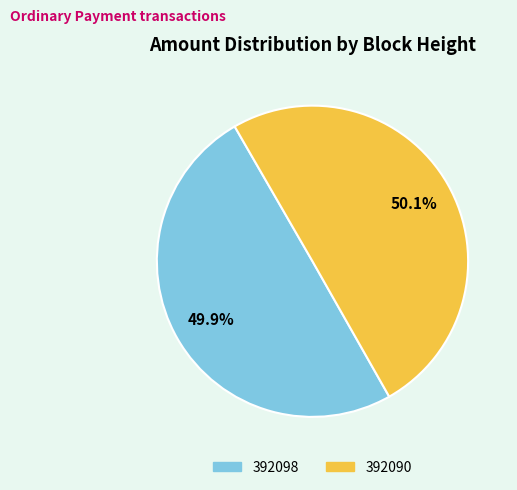

Count the number of slices in the pie.

2